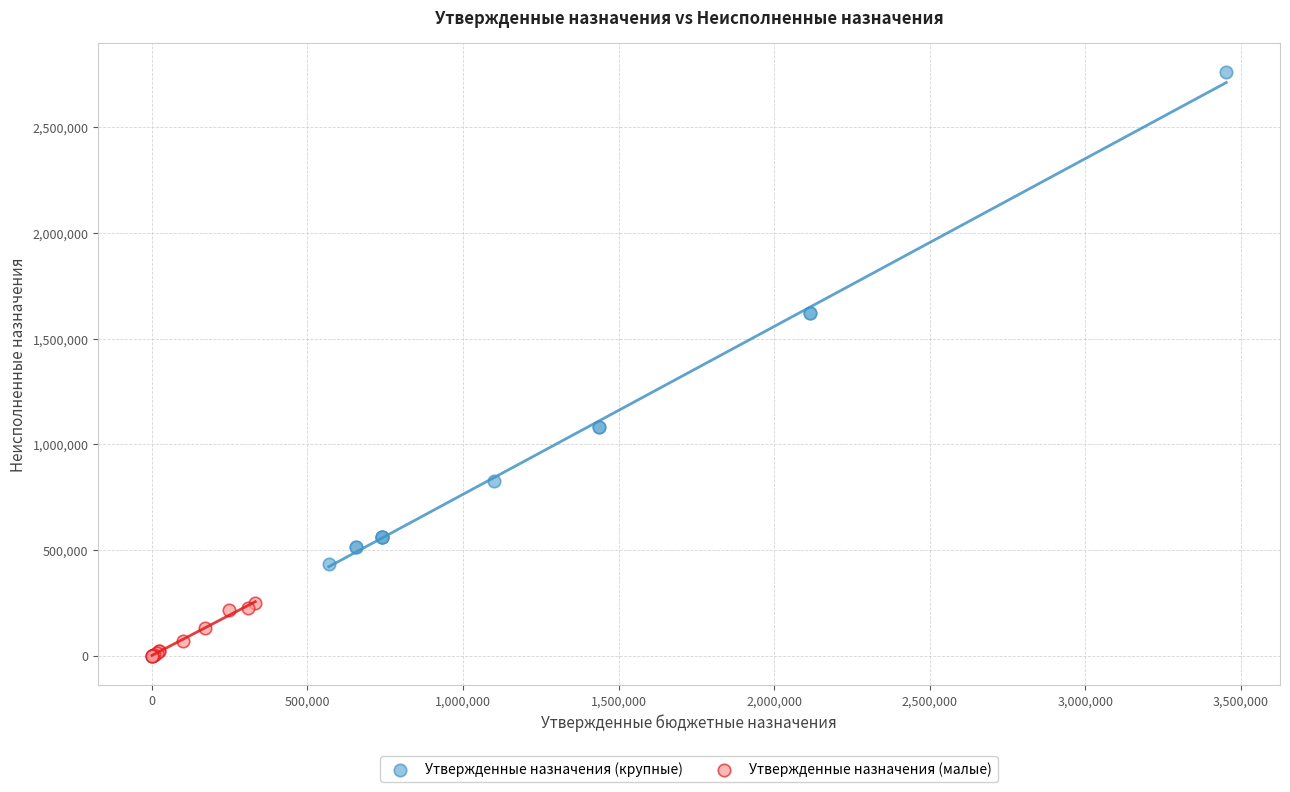

Which series contains the highest Y value?

Утвержденные назначения (крупные)